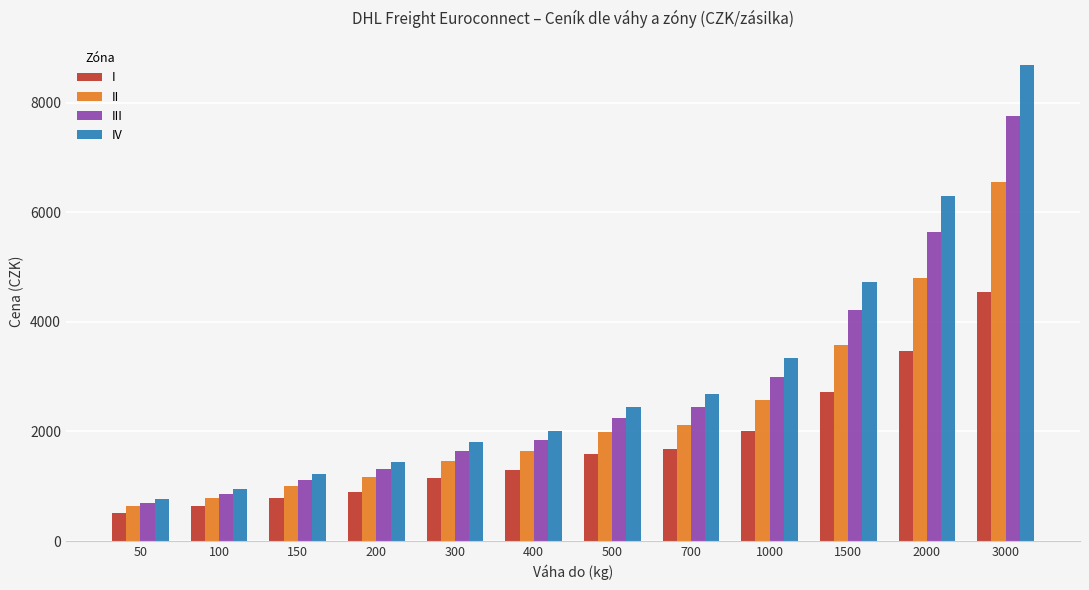

Rank the series by their average value, from highest to lowest.

IV, III, II, I